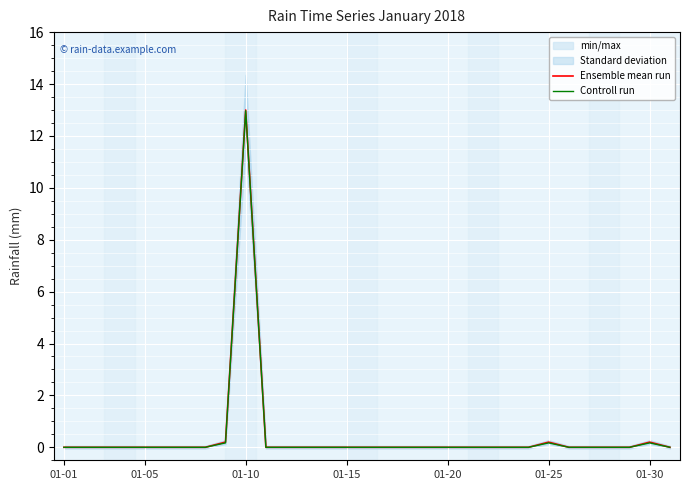

True or false: Controll run has a value of -5.2 at 01-20.

False